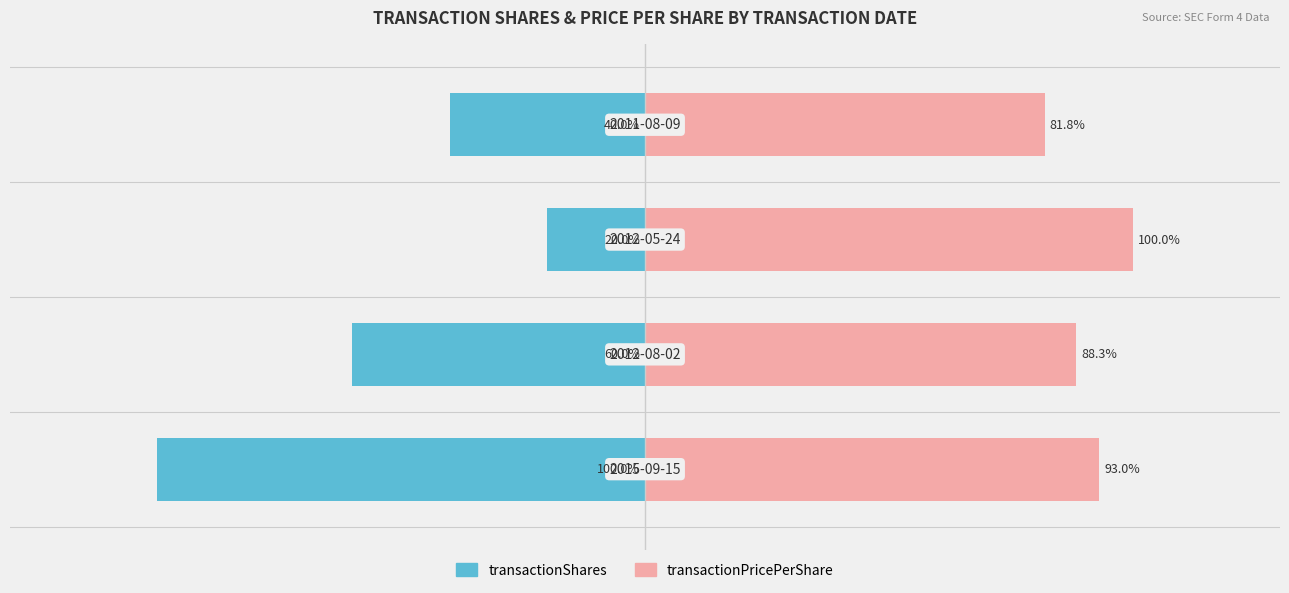

What is the difference between the maximum and minimum values in the transactionShares series?

80.0